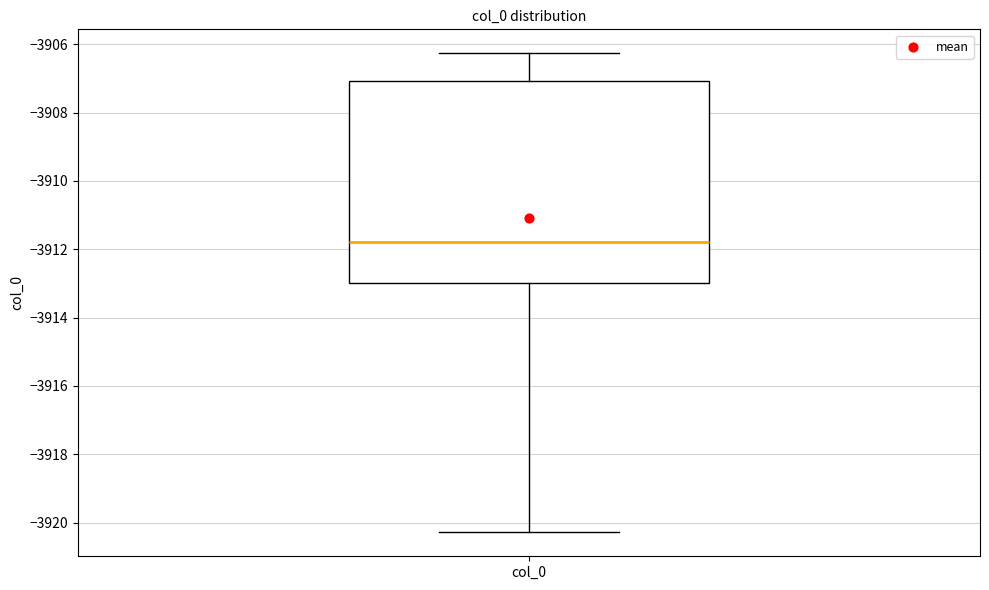

Read this box plot against the y-axis: the position of the median line, the range covered by the box, and the ends of both whiskers. The values are not printed on the chart, so give them approximately, as read against the axis.

median -3911.8, box -3913.0 to -3907.0, whiskers -3920.2 to -3906.2